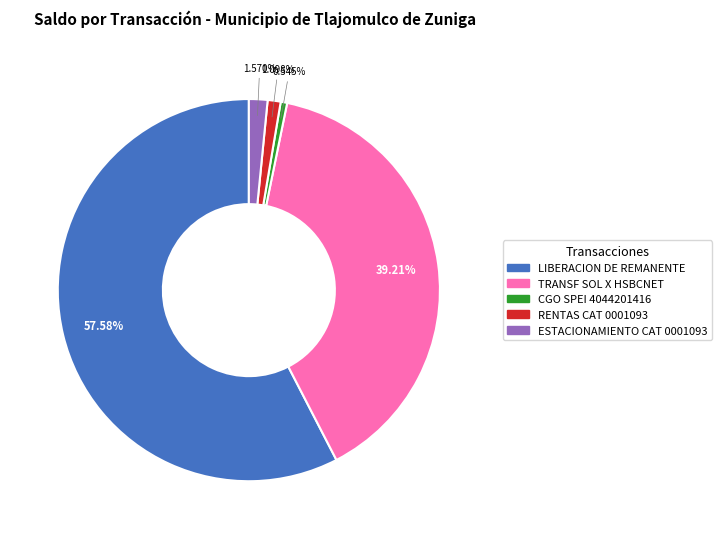

Is there any slice that represents more than half of the pie?

Yes